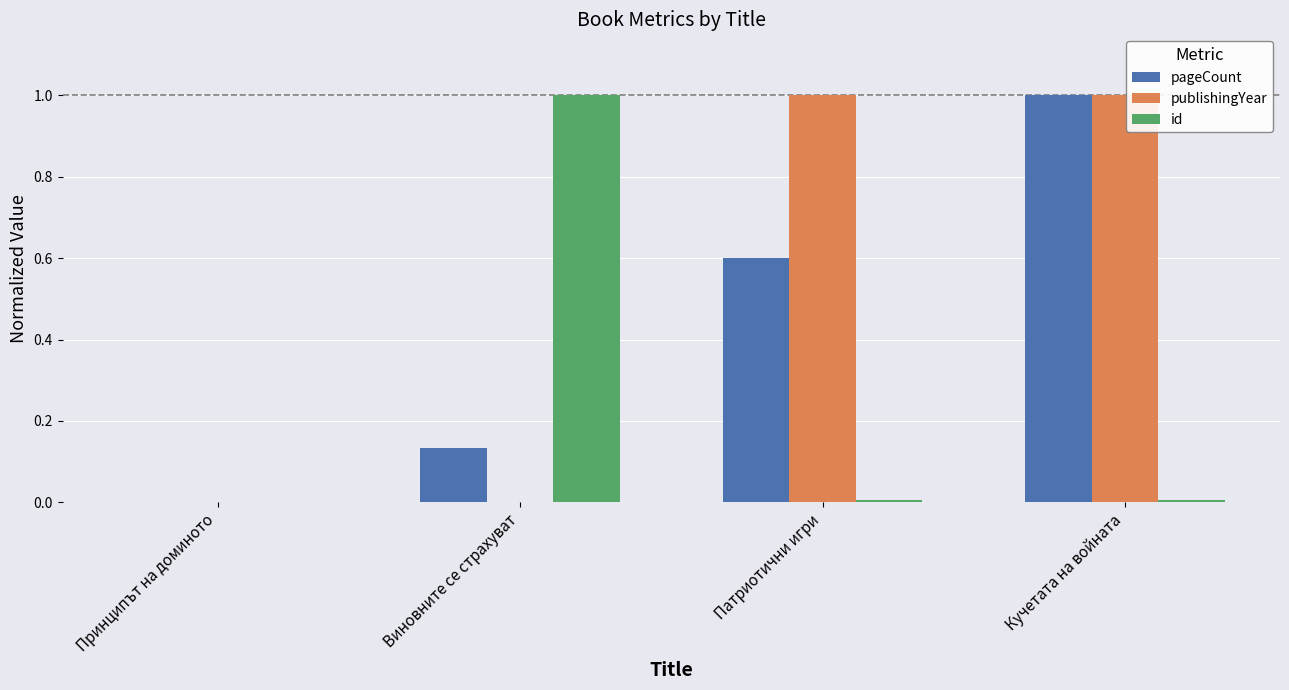

At which category is the sum across all series the highest?

Кучетата на войната